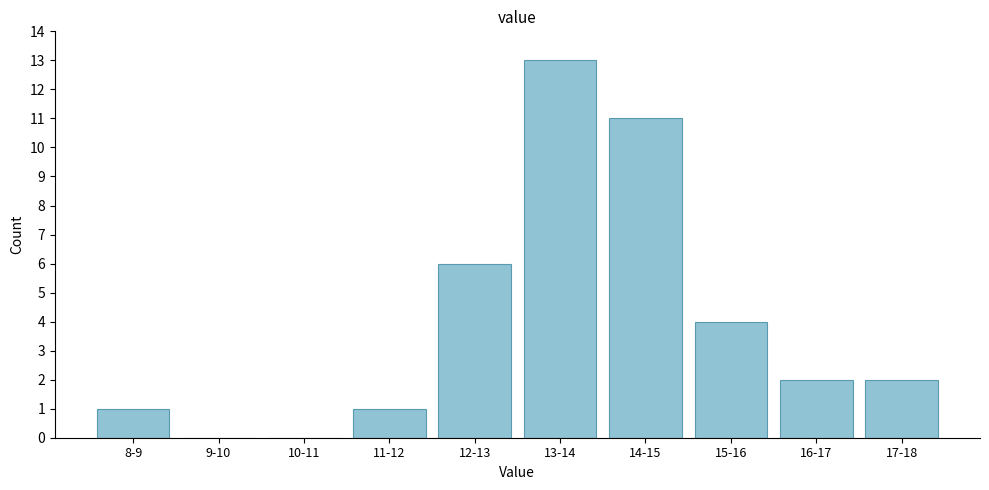

Reading left to right, what are all the values shown in this chart?

8-9=1	9-10=0	10-11=0	11-12=1	12-13=6	13-14=13	14-15=11	15-16=4	16-17=2	17-18=2